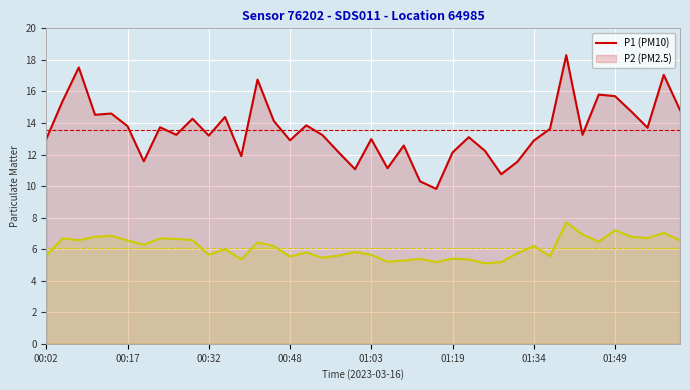

What is the sum of the P1 (PM10) values at 00:17 and 00:32?

27.0